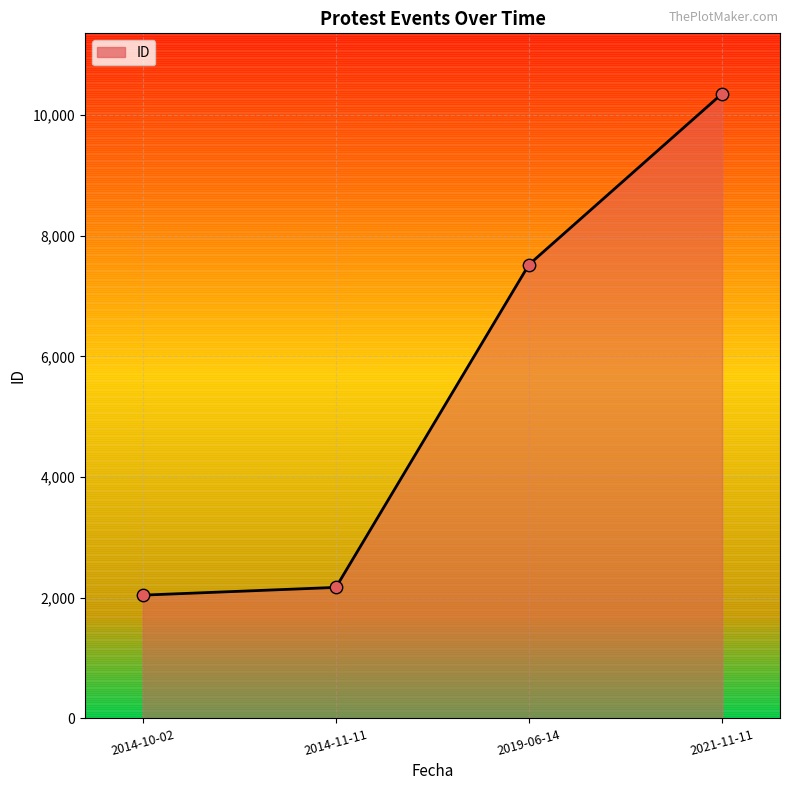

What is the change in value from 2014-10-02 to 2019-06-14?

+5479